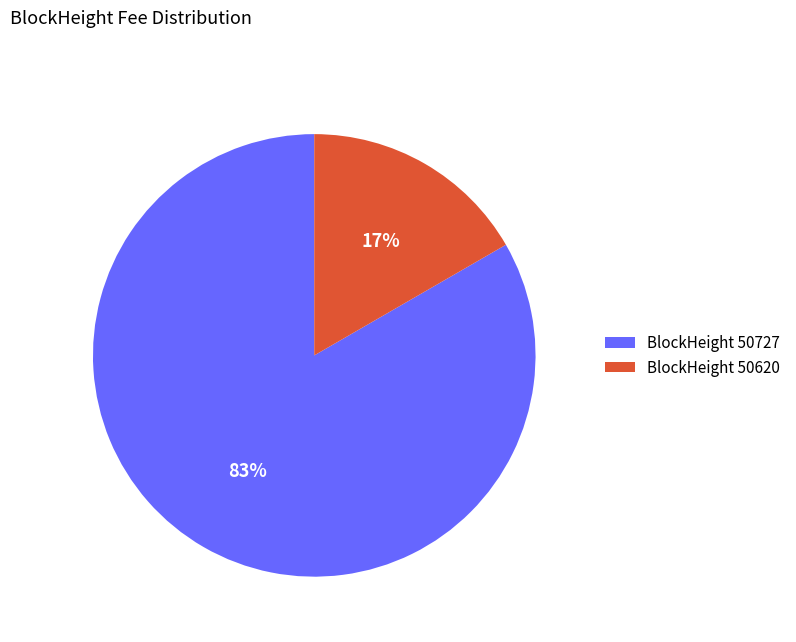

Combined, do BlockHeight 50727 and BlockHeight 50620 account for over 50%?

Yes